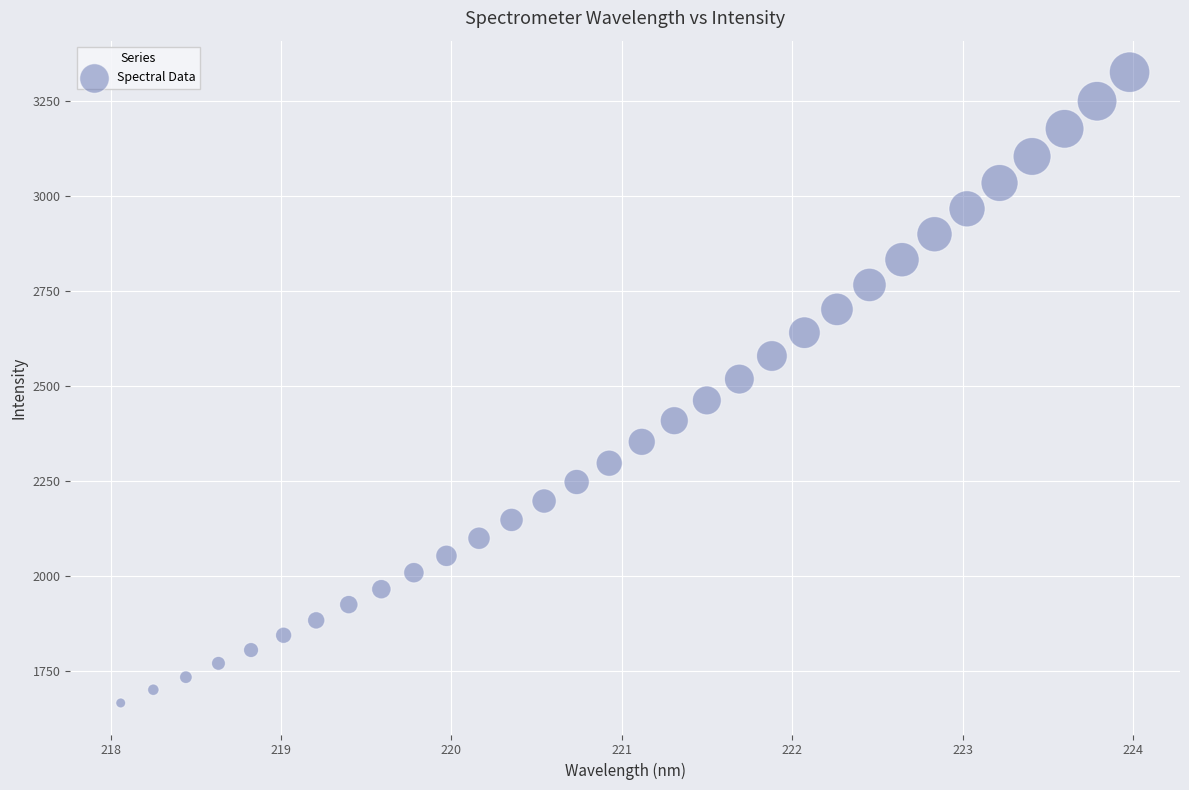

What is the range of X values (max minus min)?

5.9